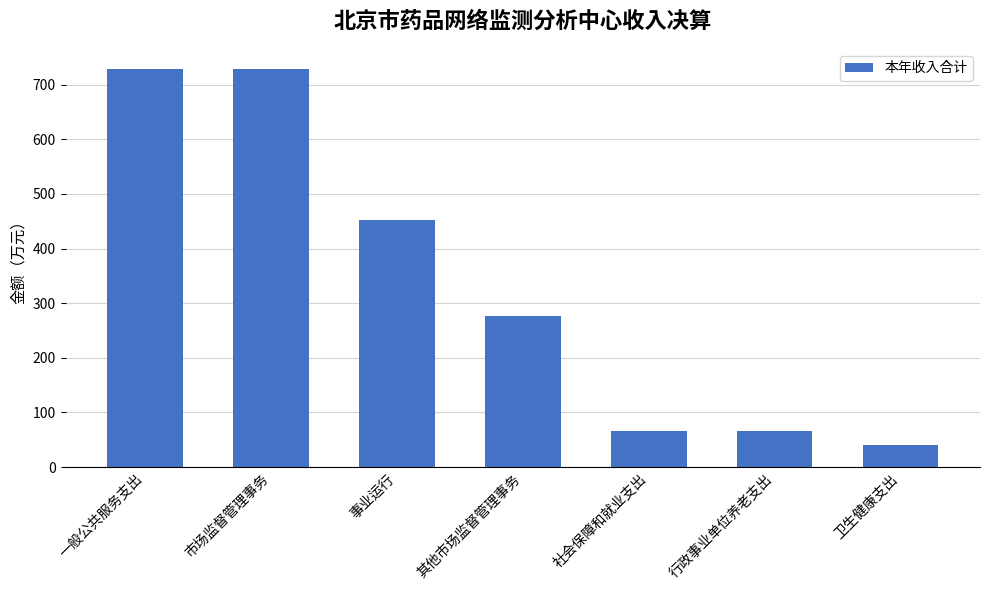

Reading left to right, what are all the values shown in this chart?

729.1	729.1	451.6	277.5	66.4	66.4	40.2